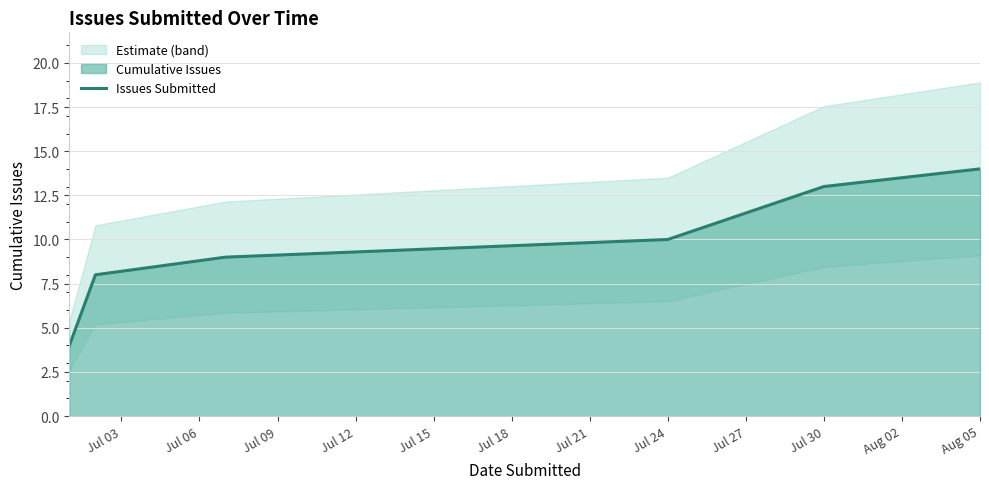

What is the maximum value shown in the chart?

14